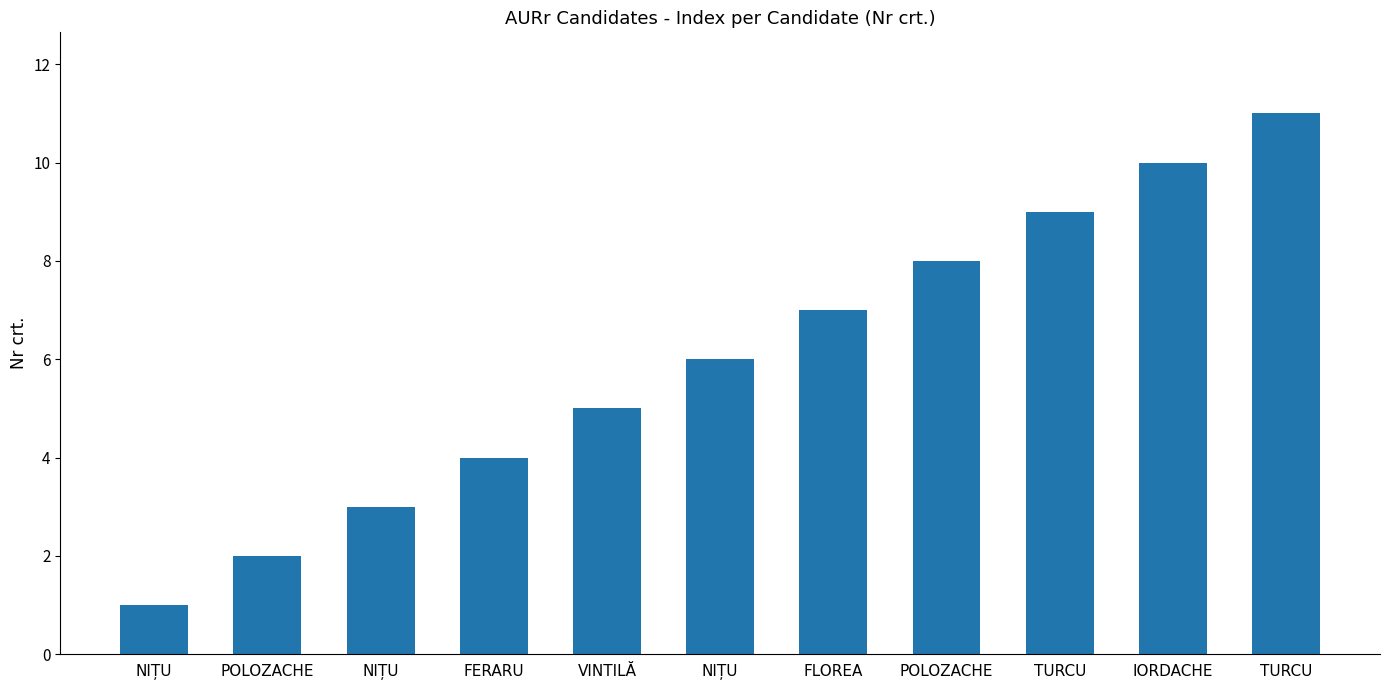

How many data points does each series have?

11